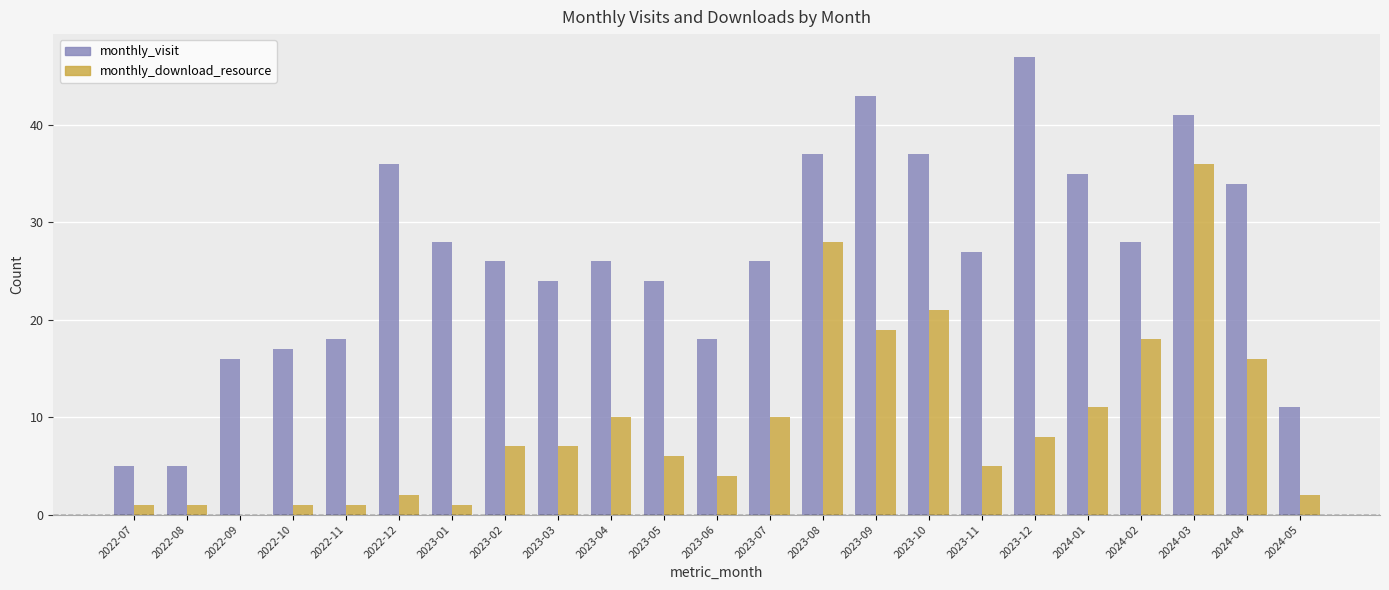

Between 2022-08 and 2023-09, which series saw the biggest shift?

monthly_visit